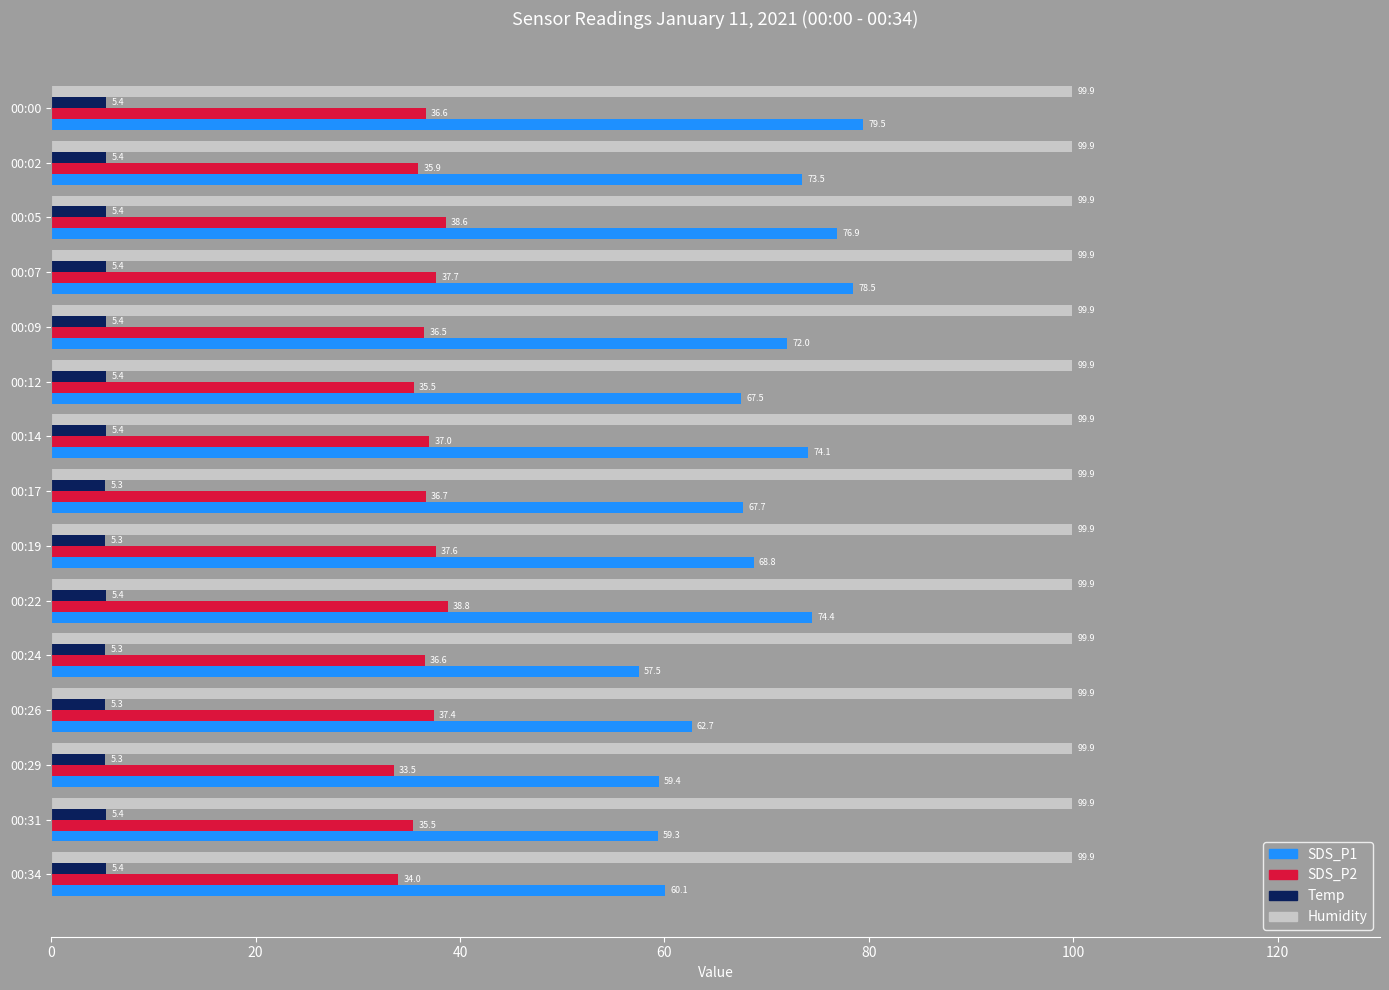

How many Temp values are between 5 and 6?

15